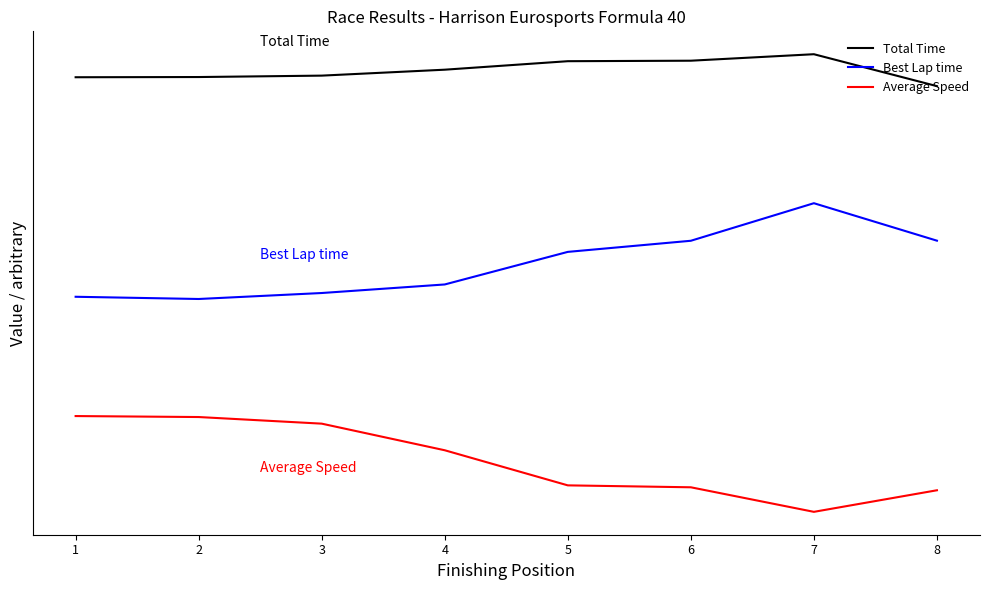

Reading right to left, transcribe all the data shown in this chart.

Total Time: 400.0	430.0	423.9	423.4	415.5	409.9	408.6	408.4
Best Lap time: 254.8	290.0	254.7	244.3	213.7	205.6	200.0	202.1
Average Speed: 20.3	0.0	23.1	24.9	57.9	82.9	89.1	90.0